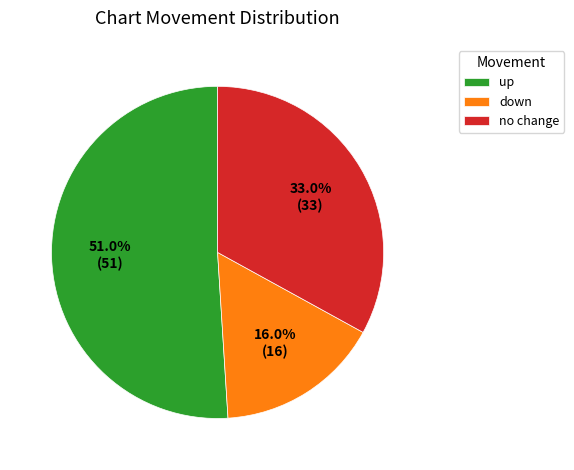

How many segments does this pie chart have?

3